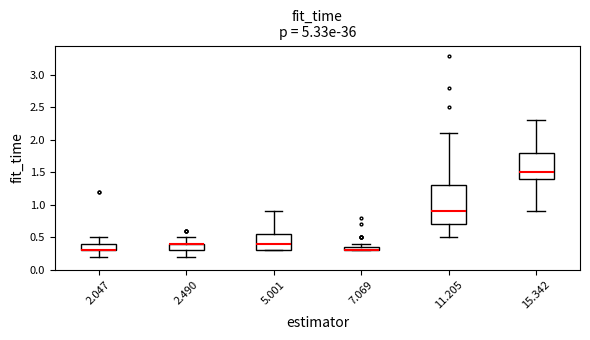

Comparing the boxes themselves (not the whiskers), which one is the tallest?

11.205